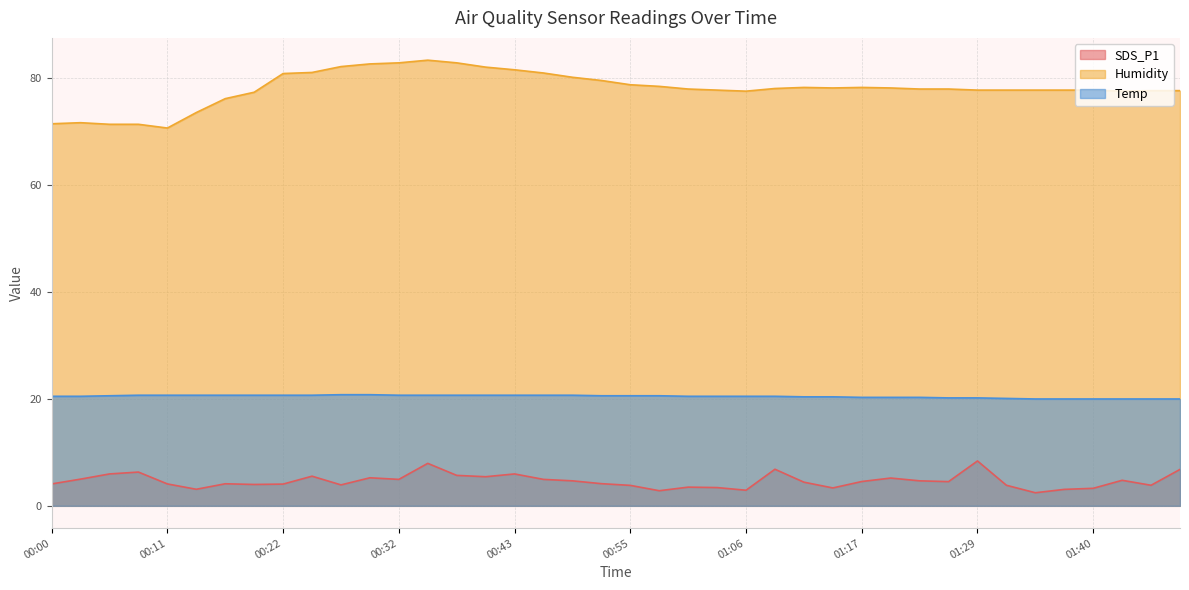

True or false: Humidity and SDS_P1 intersect in this chart.

False